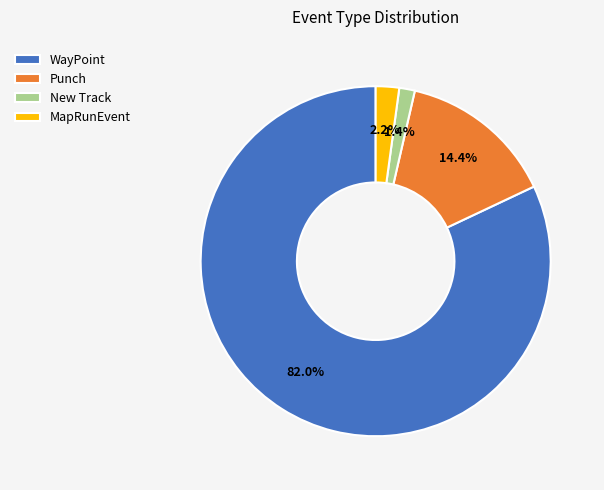

How many slices are in this pie chart?

4